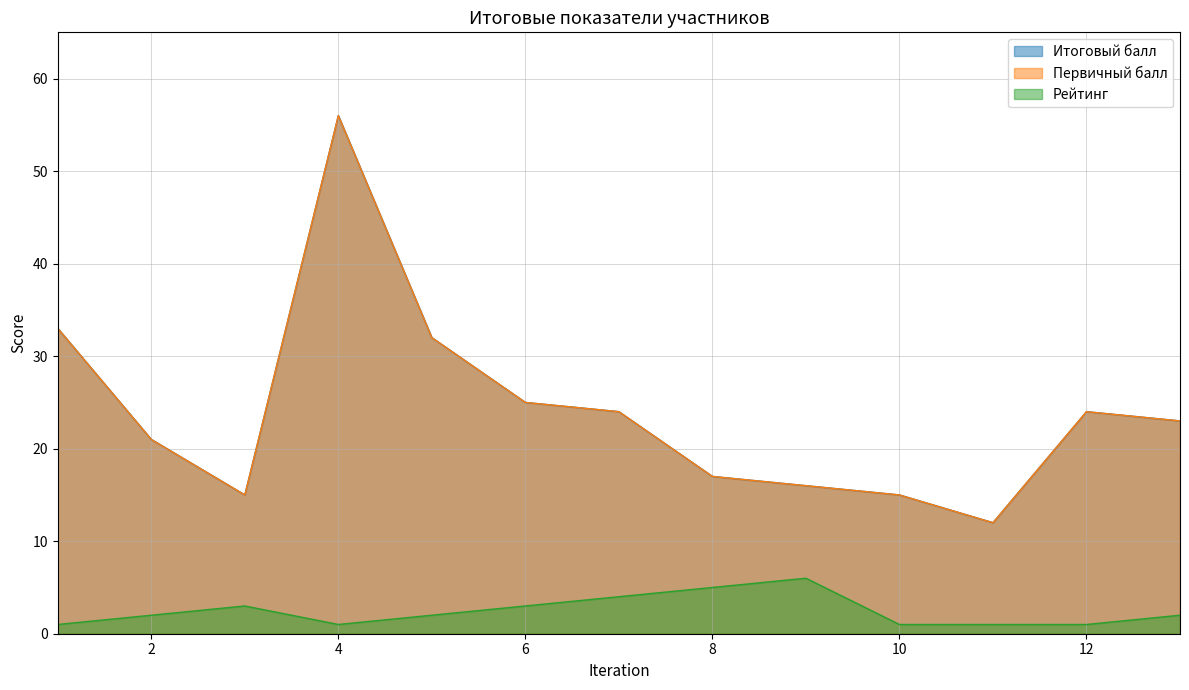

How many data points in Рейтинг are above 2?

5